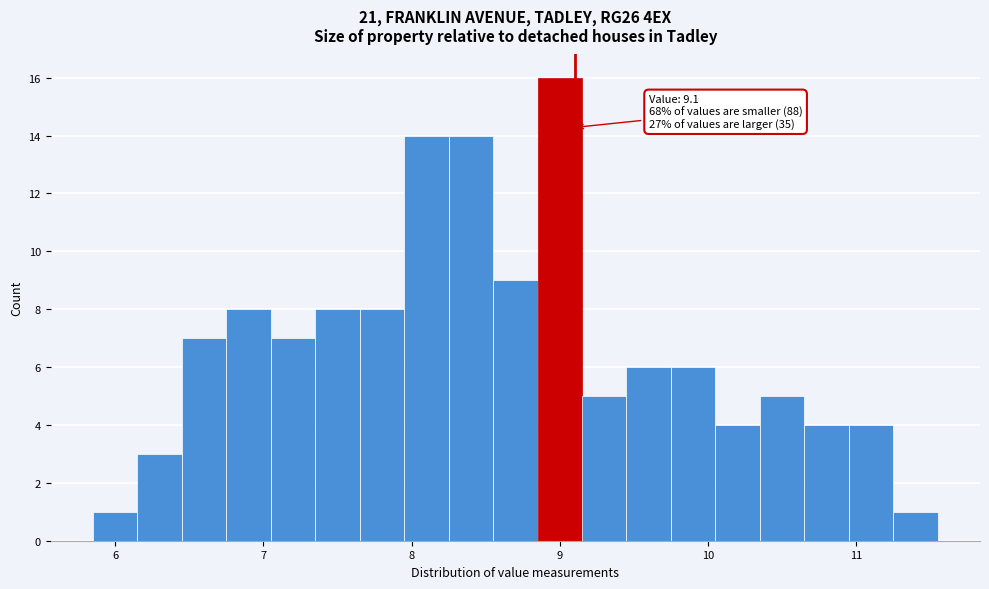

Around what value on the x-axis is the tallest bar? Give the approximate position of its centre, as read against the axis.

9.0